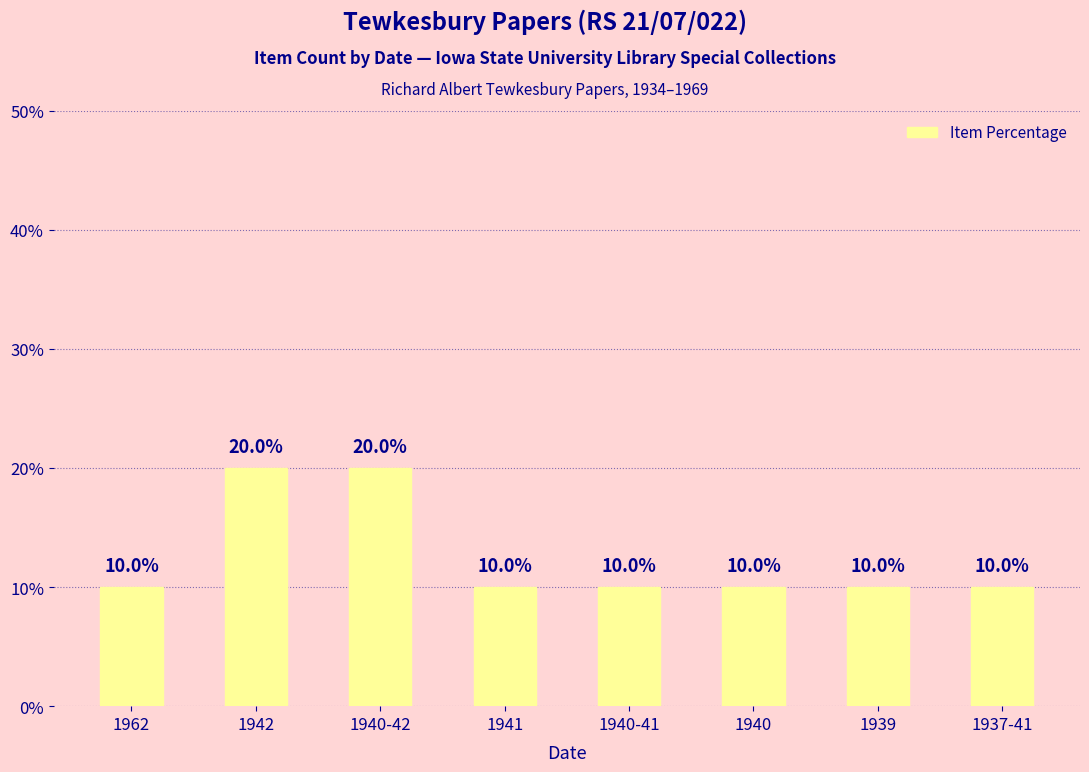

Reading left to right, extract all data points from this chart.

10	20	20	10	10	10	10	10